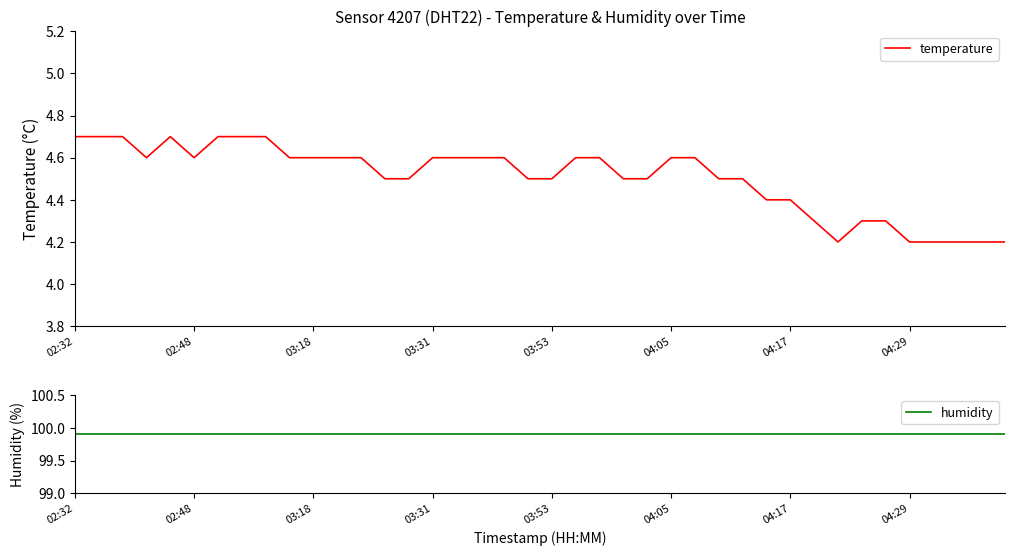

The value of temperature at 04:05 is 3.1. True or false?

False